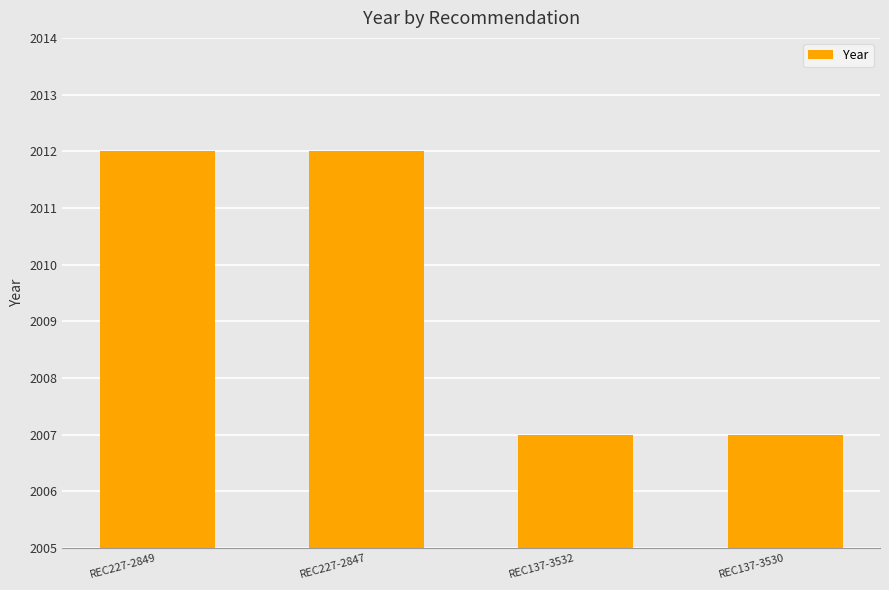

What is the sum of the values at REC137-3530 and REC137-3532?

4014